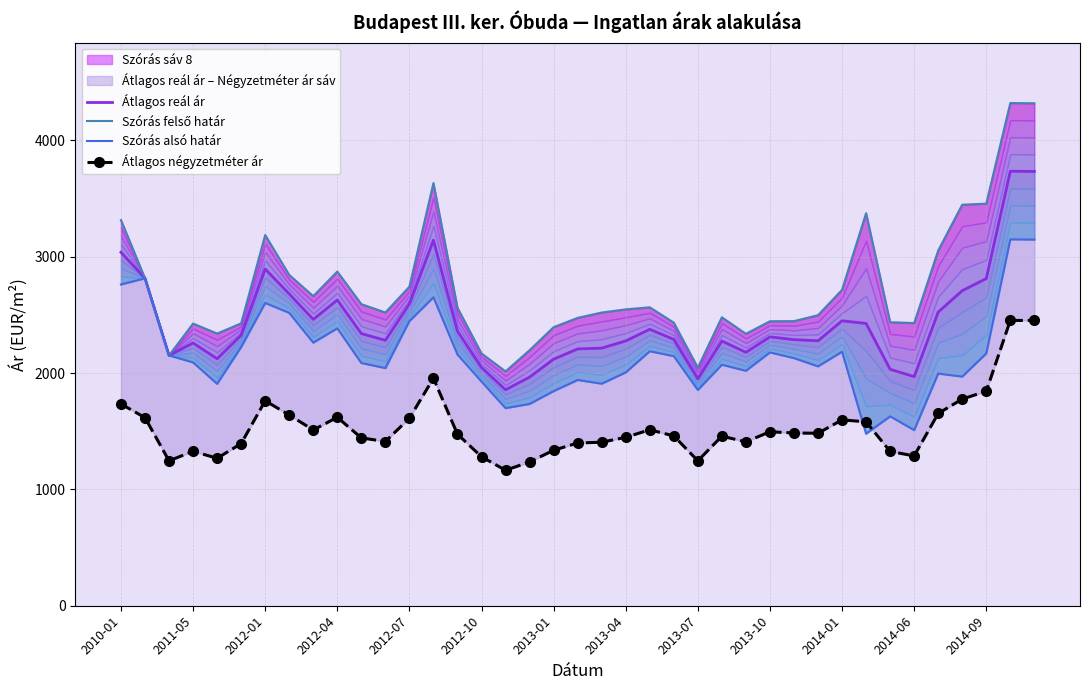

True or false: Szórás felső határ has more than 1 interior local peaks.

True